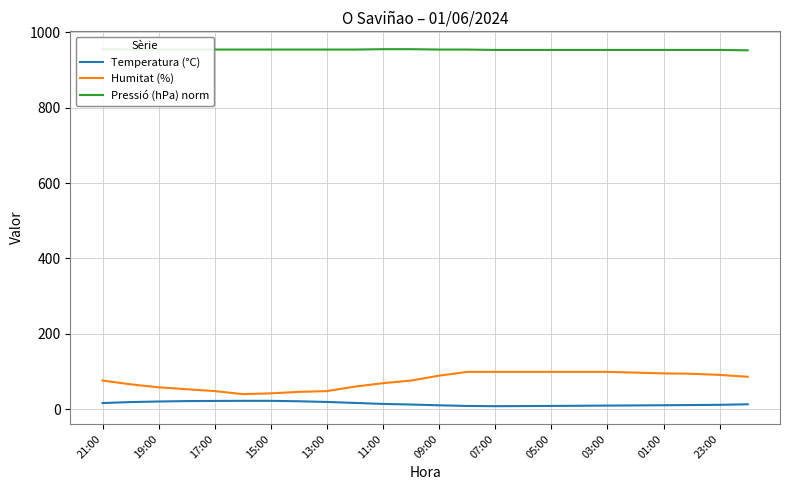

True or false: Temperatura (°C) and Pressió (hPa) norm intersect in this chart.

False